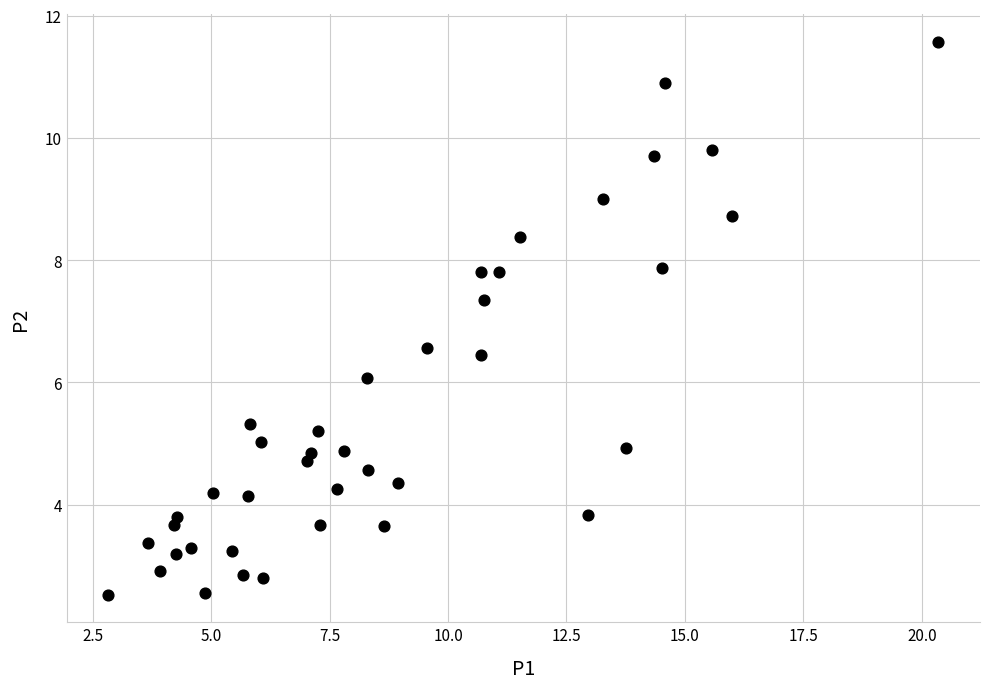

What is the range of Y values (max minus min)?

9.0